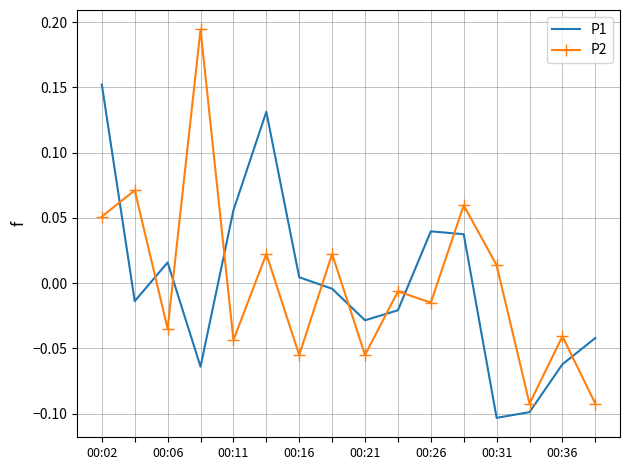

At how many categories does at least one series exceed 0?

11